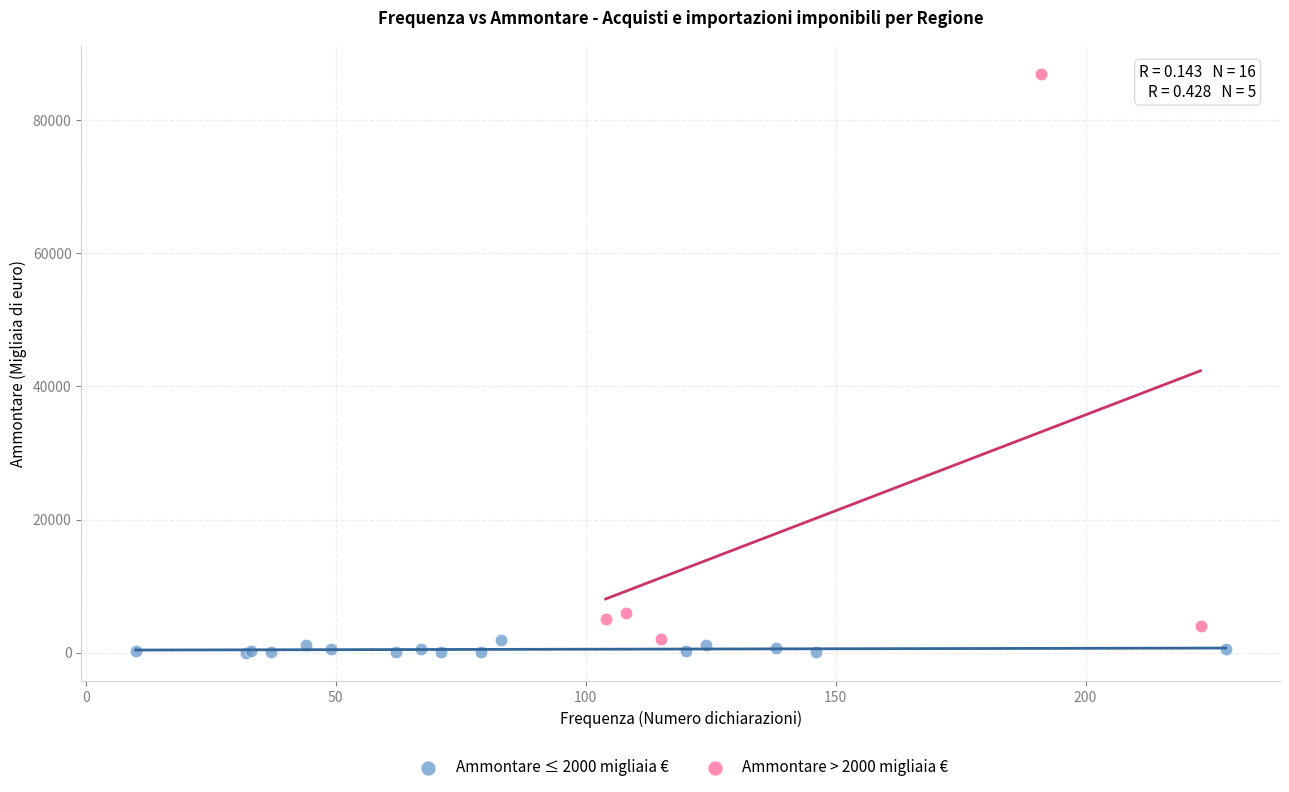

Which series has the largest Y range (max minus min)?

Ammontare > 2000 migliaia €